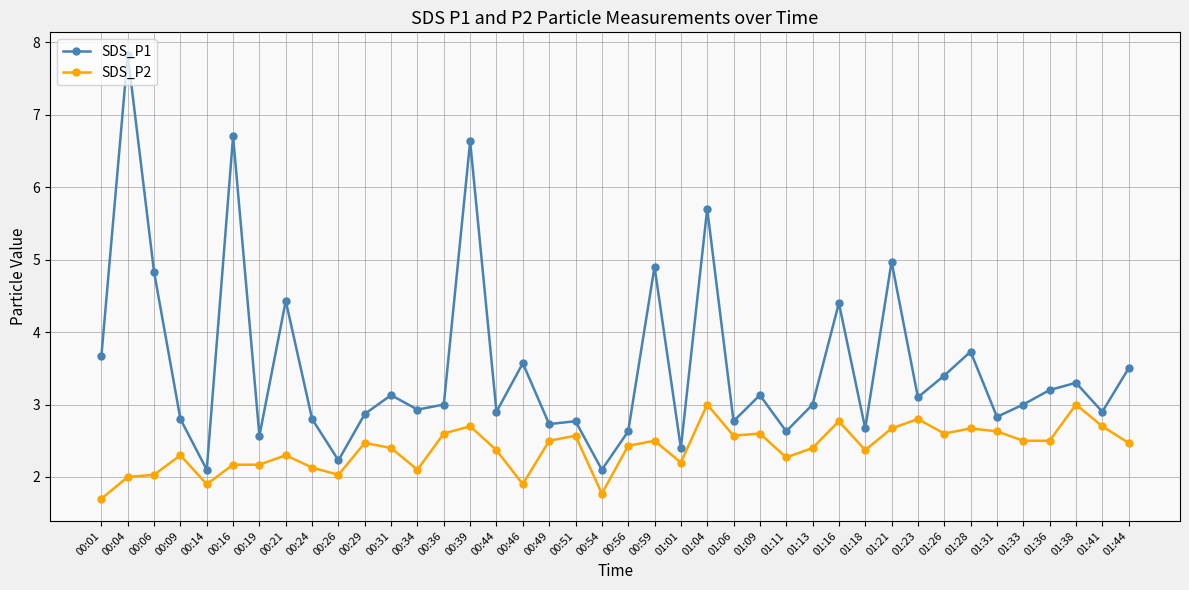

Which series has the largest range (max minus min)?

SDS_P1